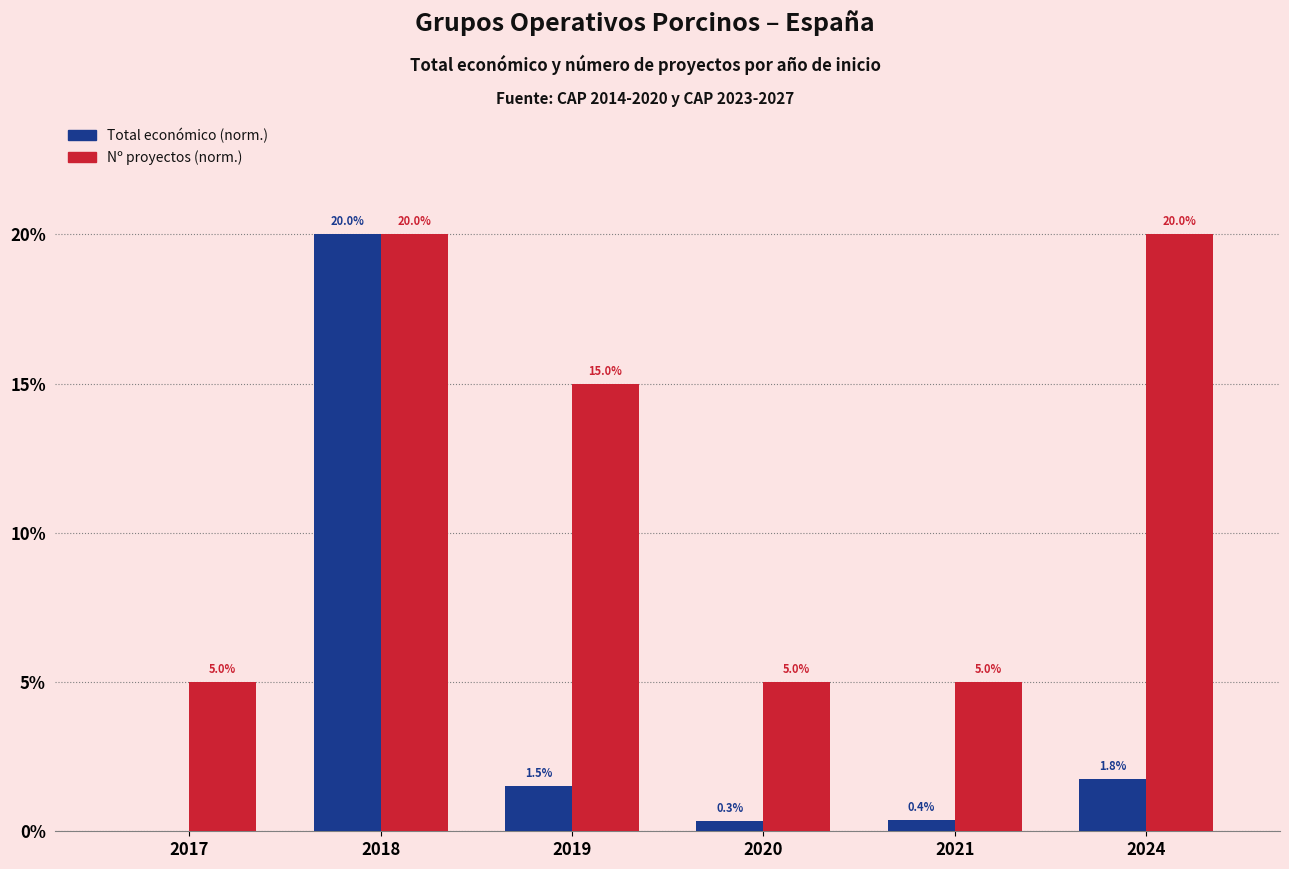

Count the number of data series in this chart.

2